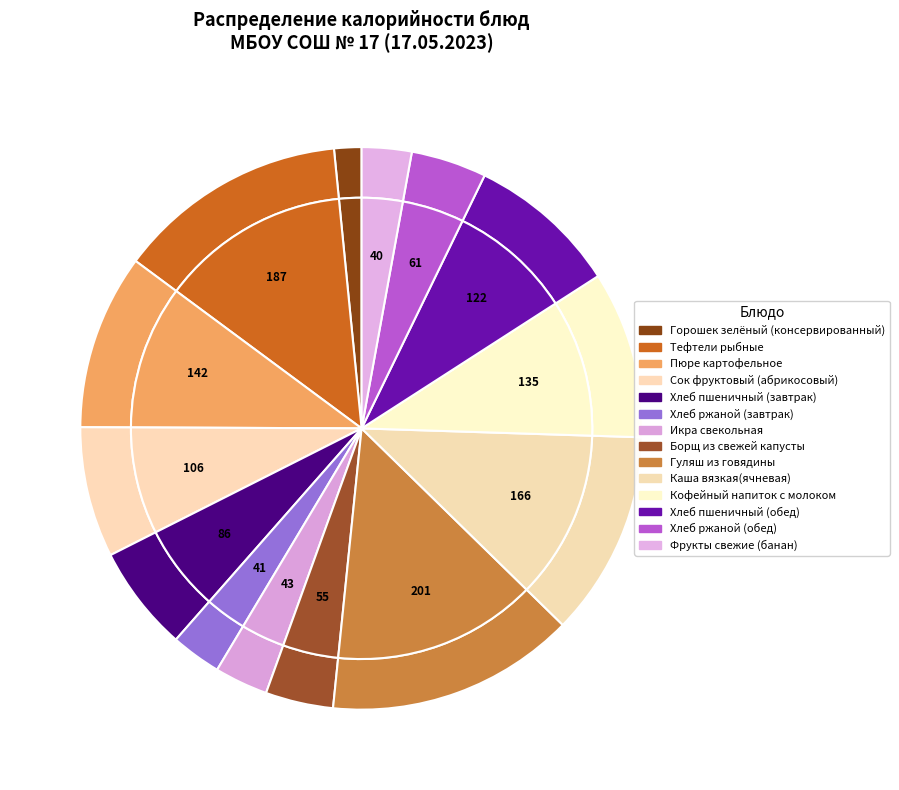

The Тефтели рыбные slice represents 3% of the pie. True or false?

False